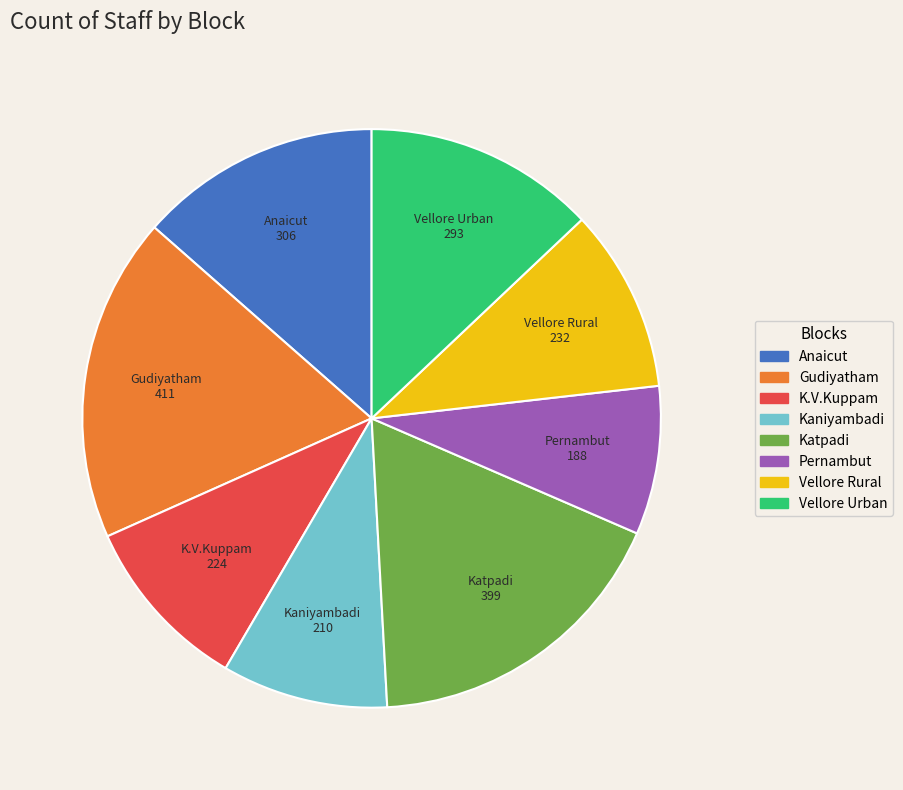

How many slices are in this pie chart?

8